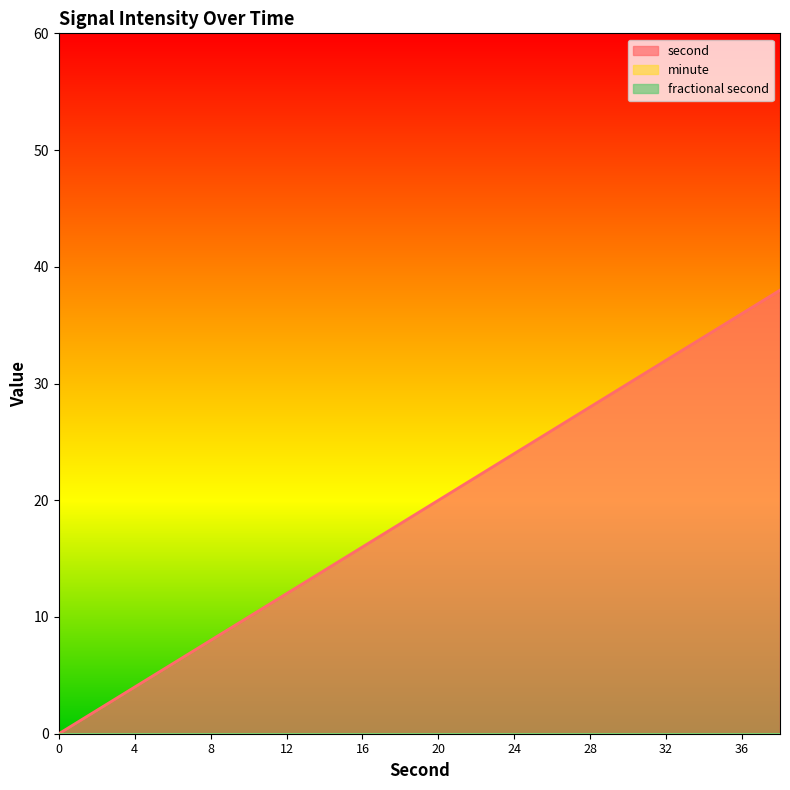

What is the difference between the maximum and second lowest values in the second series?

36